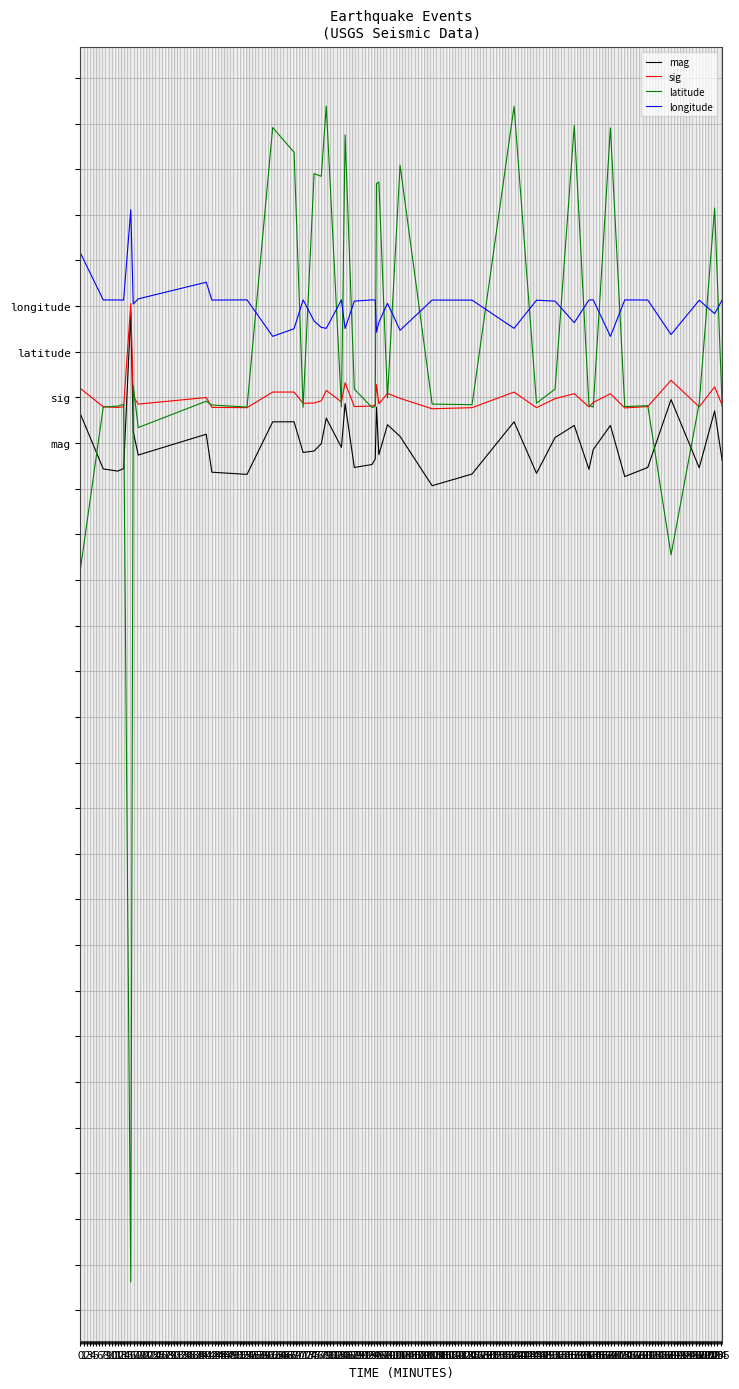

At which category does mag reach its first local valley?

1